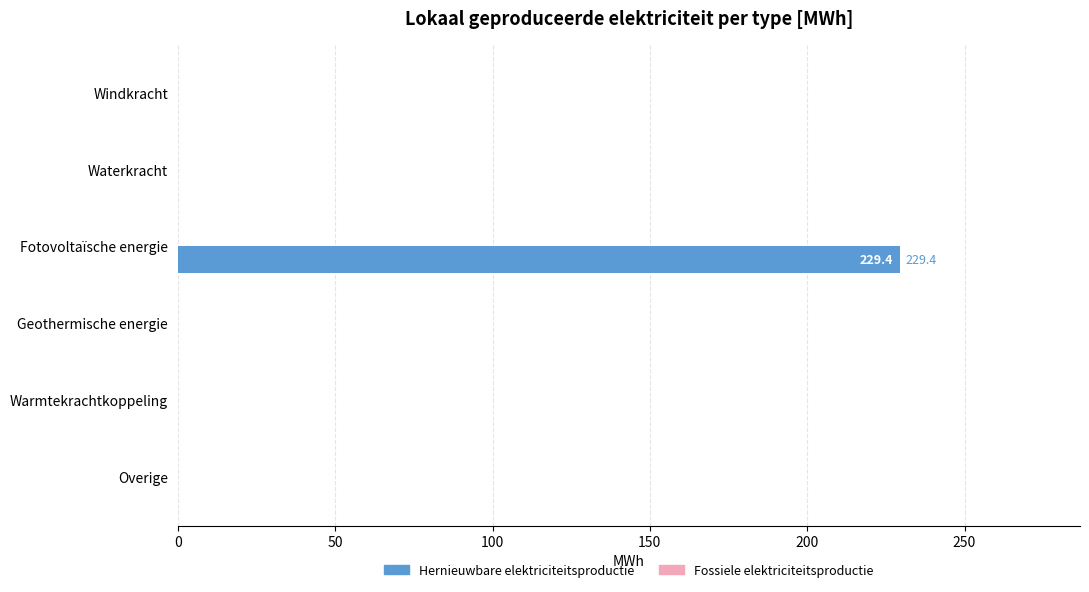

Reading top to bottom, list all the values displayed in this chart.

Windkracht=0.0	Waterkracht=0.0	Fotovoltaïsche energie=229.4	Geothermische energie=0.0	Warmtekrachtkoppeling=0.0	Overige=0.0